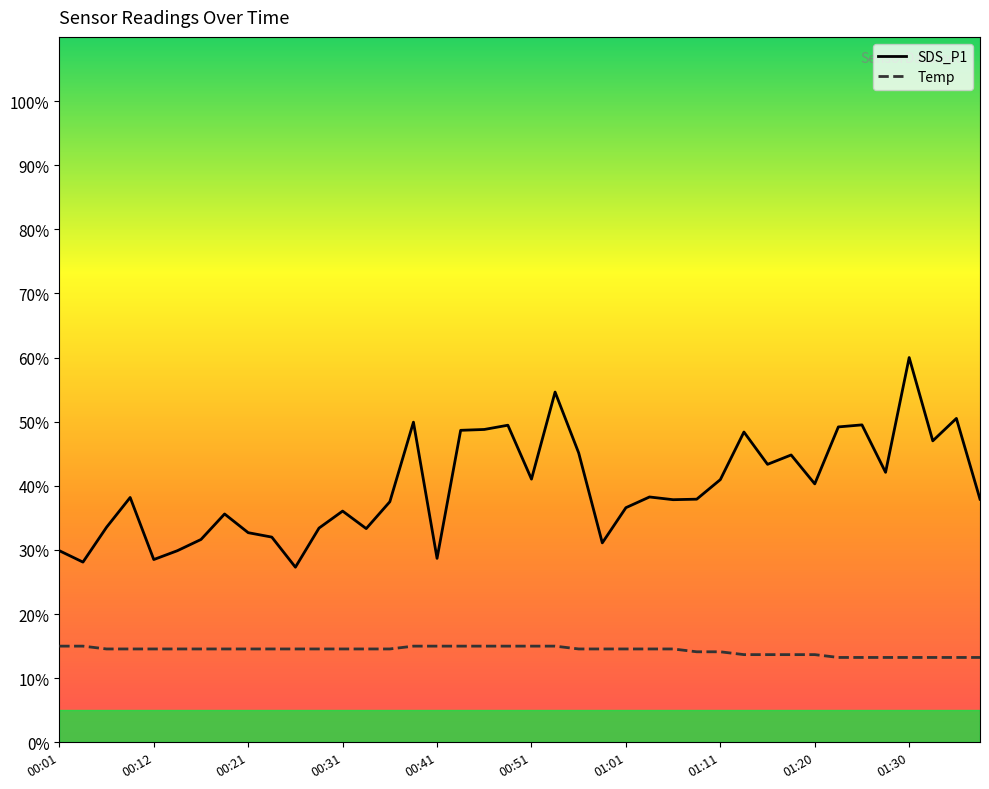

True or false: Temp and SDS_P1 intersect in this chart.

False